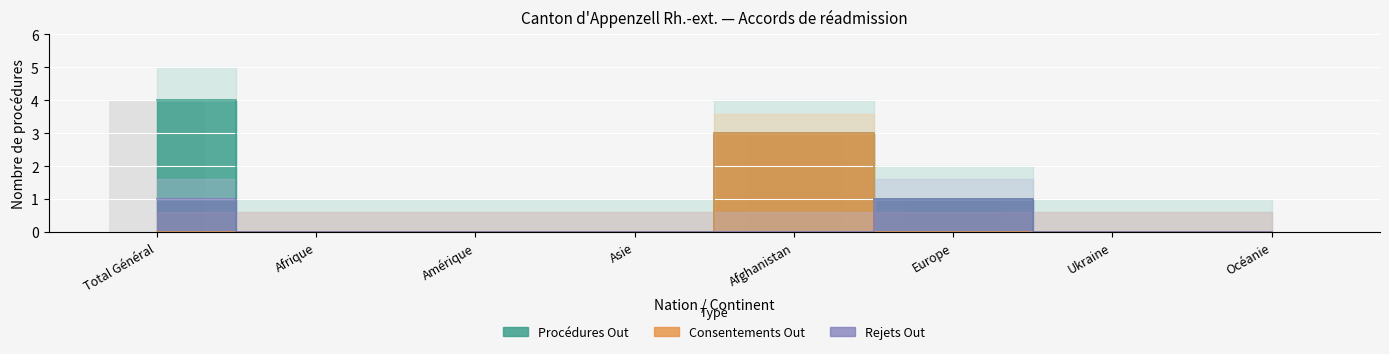

What position from the left is Total Général?

1